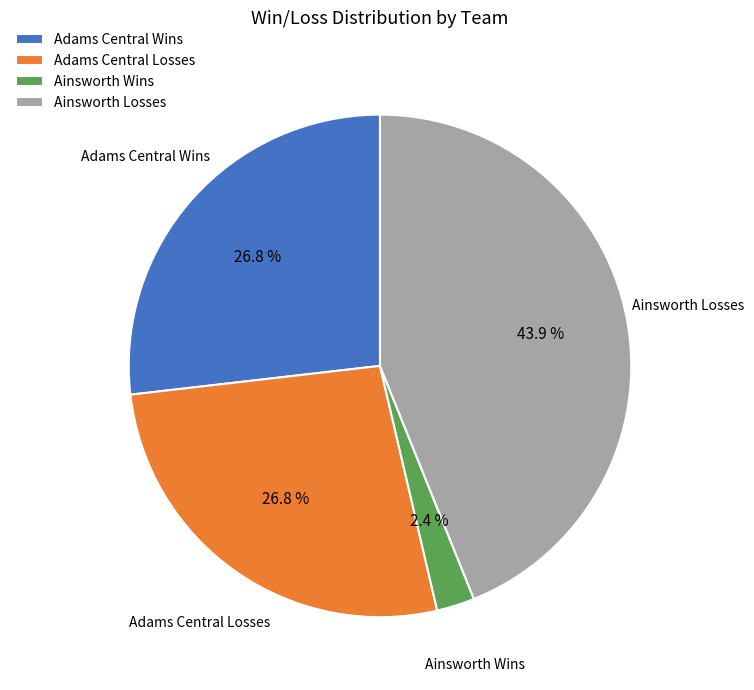

Is there any slice that represents more than half of the pie?

No